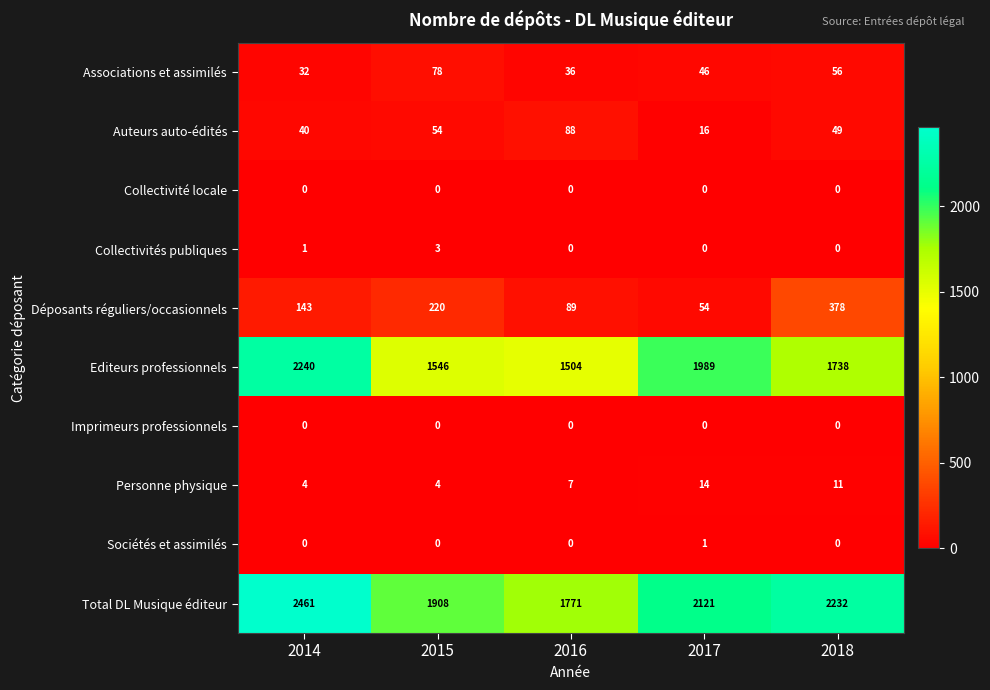

Which series has the largest total across all categories?

Total DL Musique éditeur